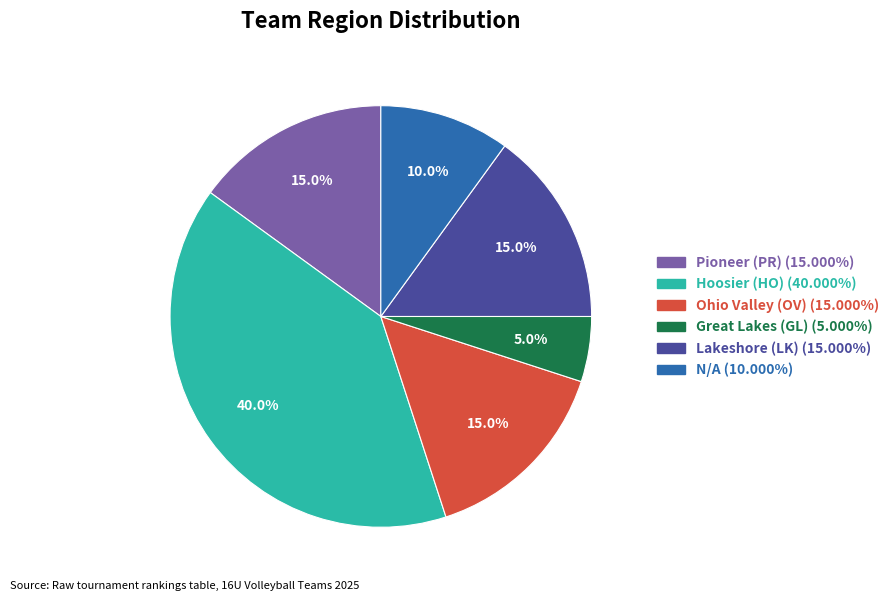

What is the smallest slice in the pie chart?

Great Lakes (GL)